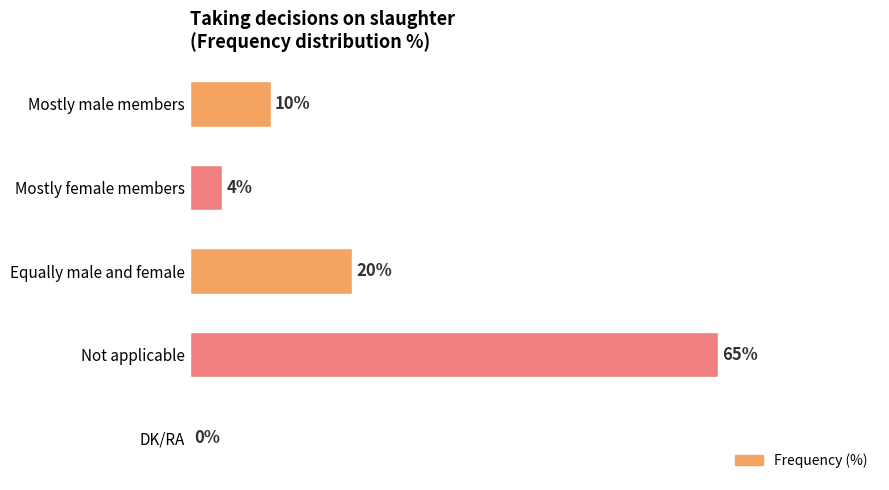

Between DK/RA and Mostly female members, which is larger?

Mostly female members